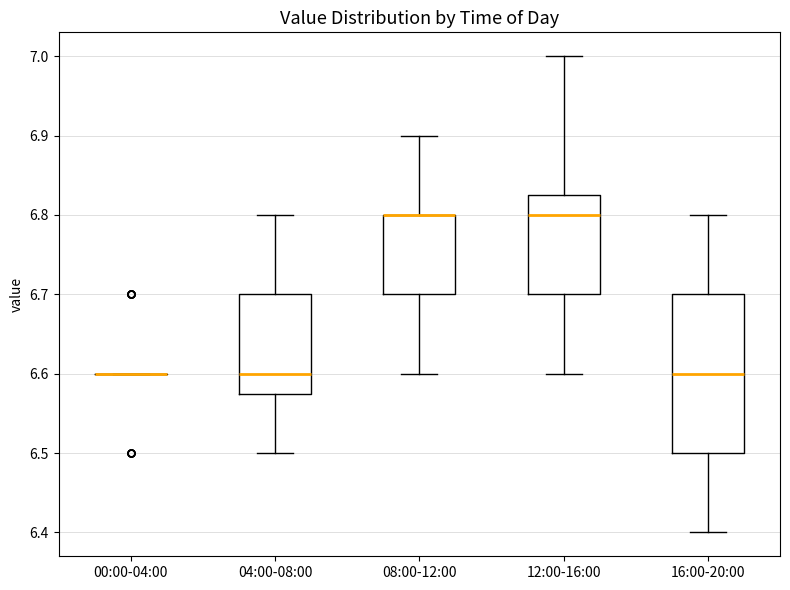

Which box is the tallest, from its lower edge to its upper edge?

16:00-20:00